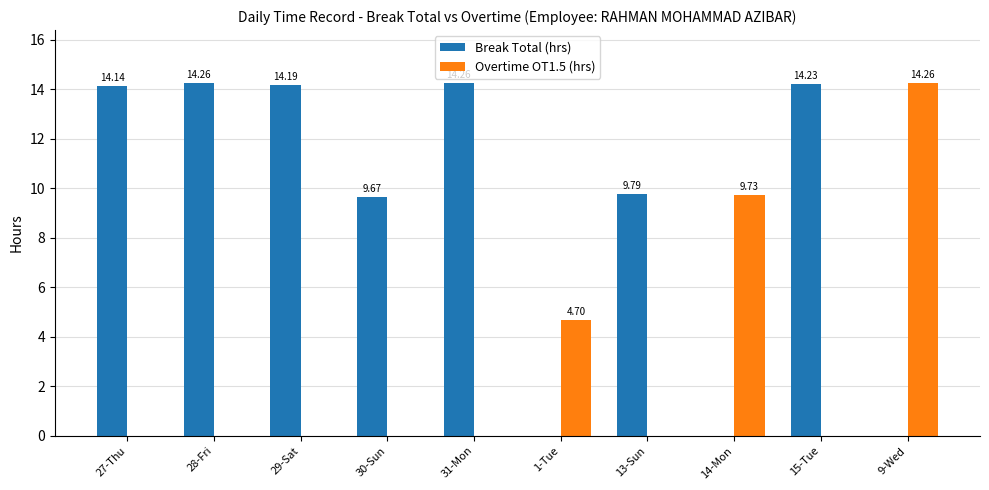

At which label is Break Total (hrs) closest to 7?

30-Sun